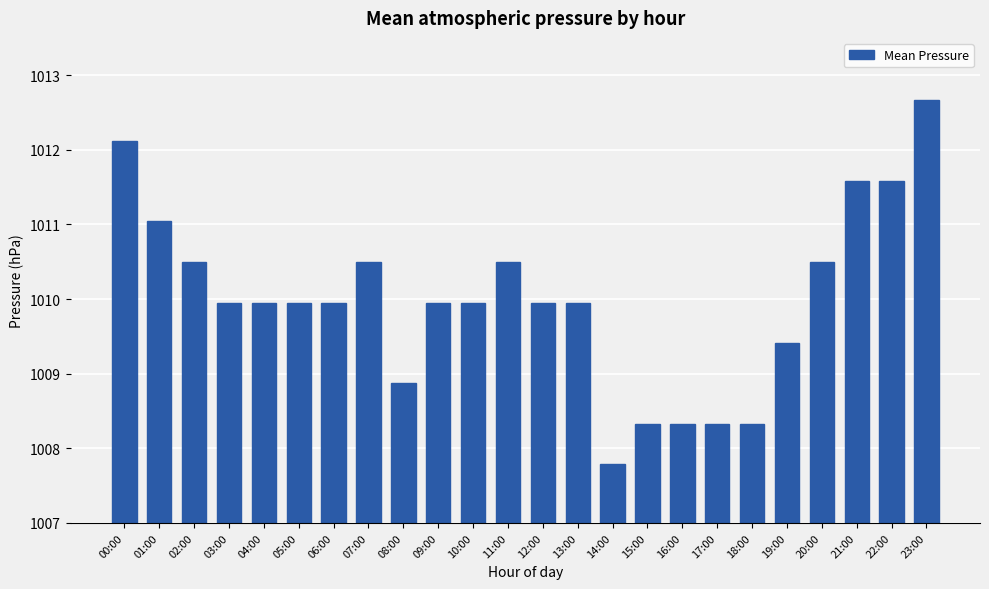

The value at 05:00 is 1010.0. True or false?

True